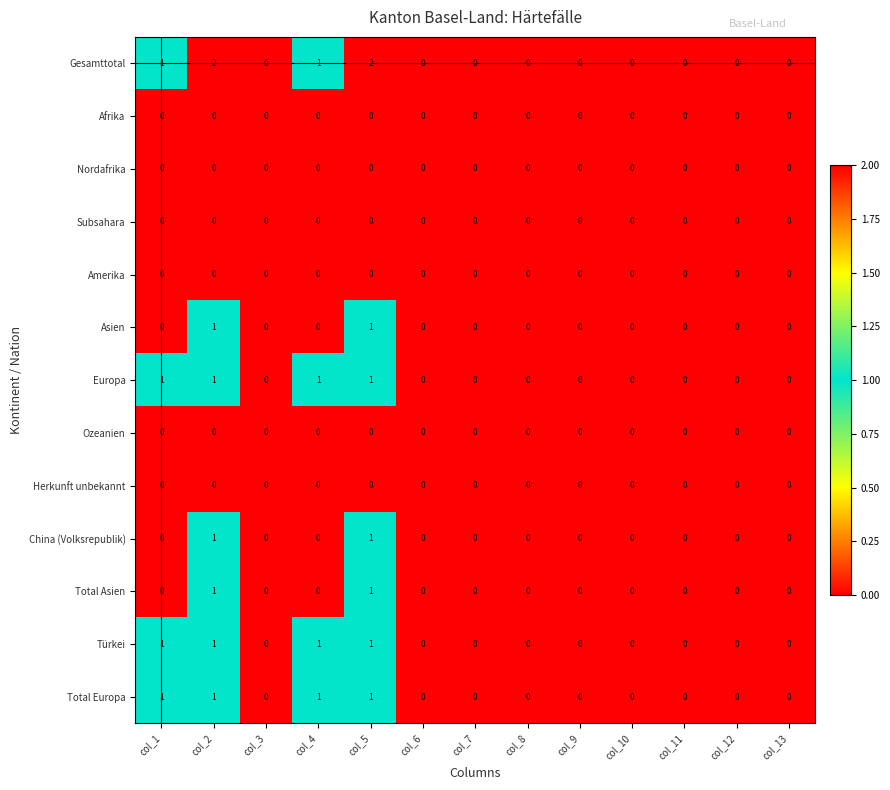

How many values in the Total Asien series exceed 0?

2